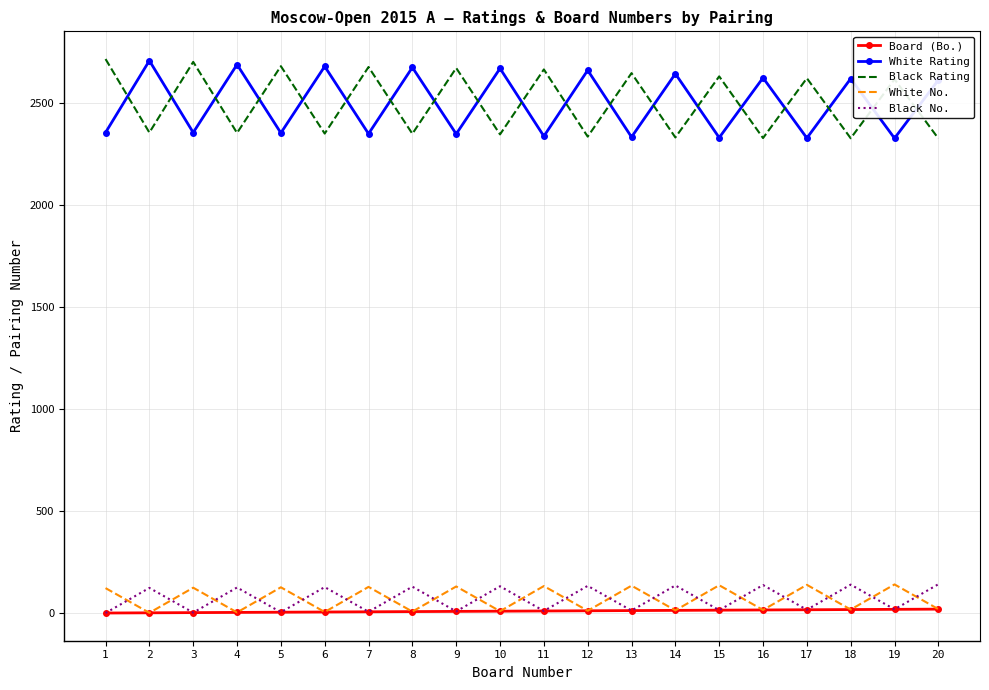

What is the maximum value shown in the chart?

2714